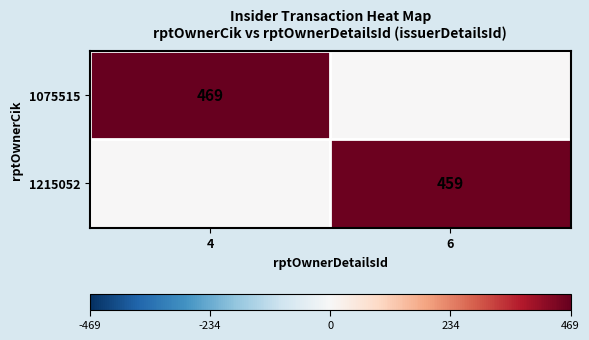

The value of 1075515 at 4 is 469. True or false?

True